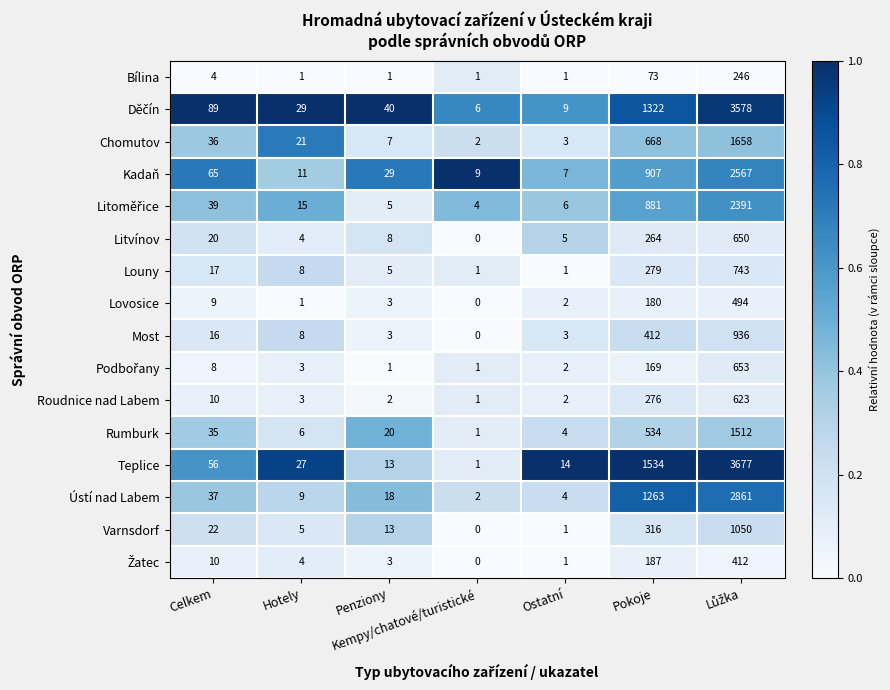

What is the greatest value displayed?

3677